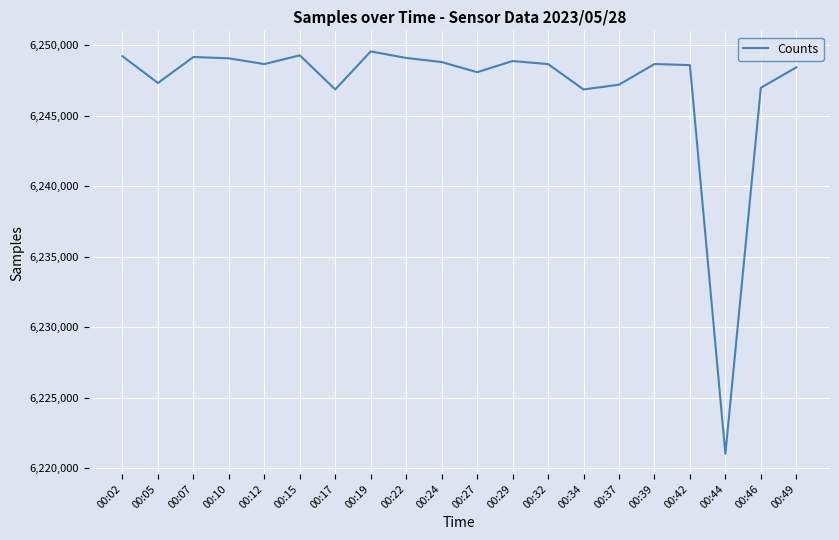

What is the difference between the values at 00:44 and 00:42?

27562